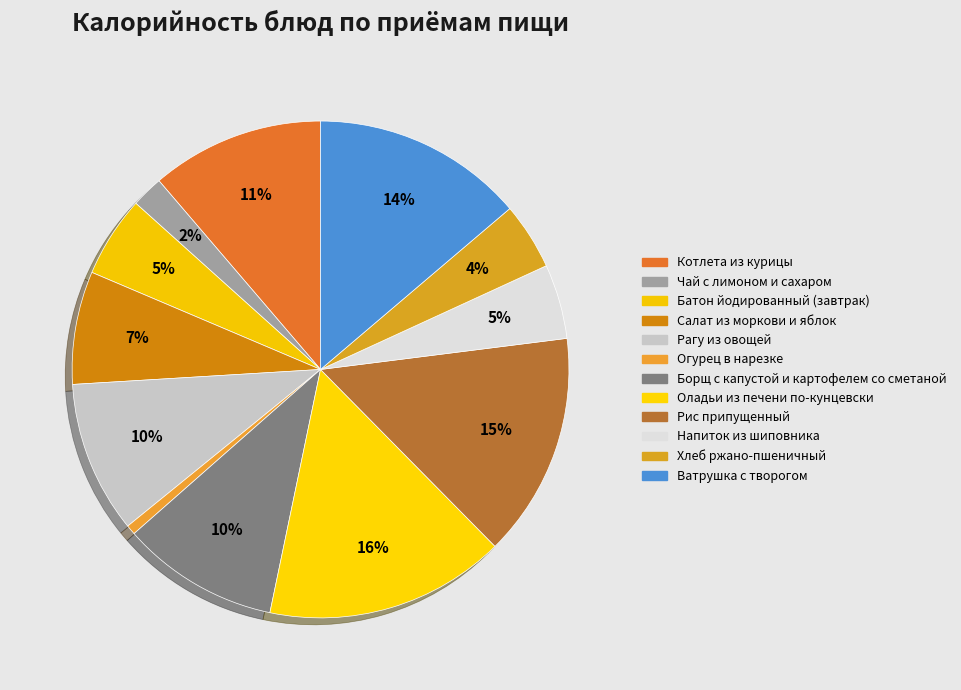

What is the smallest slice in the pie chart?

Огурец в нарезке